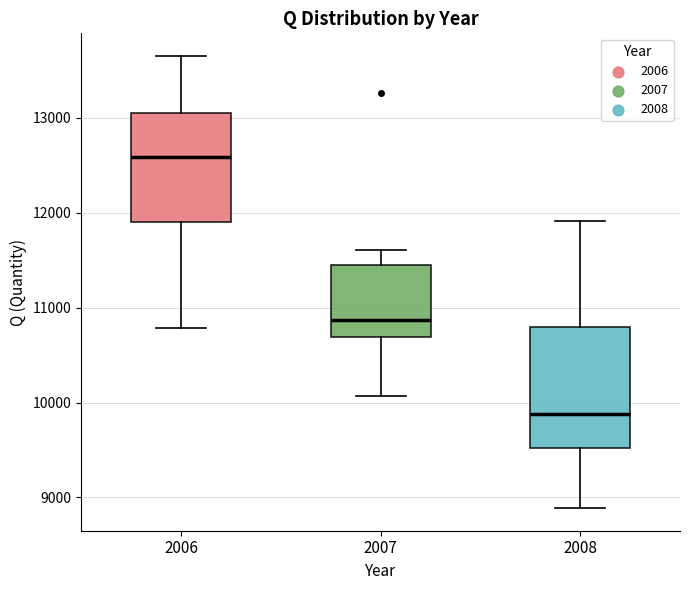

Which box's median line is the lowest?

2008